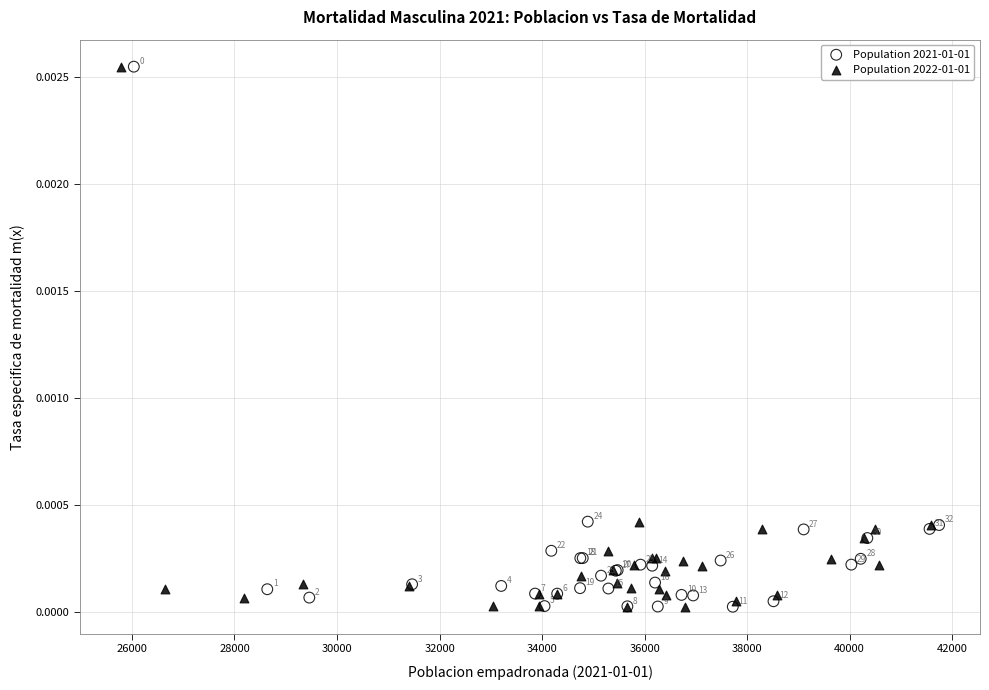

What are all the series names shown in the legend?

Population 2021-01-01, Population 2022-01-01